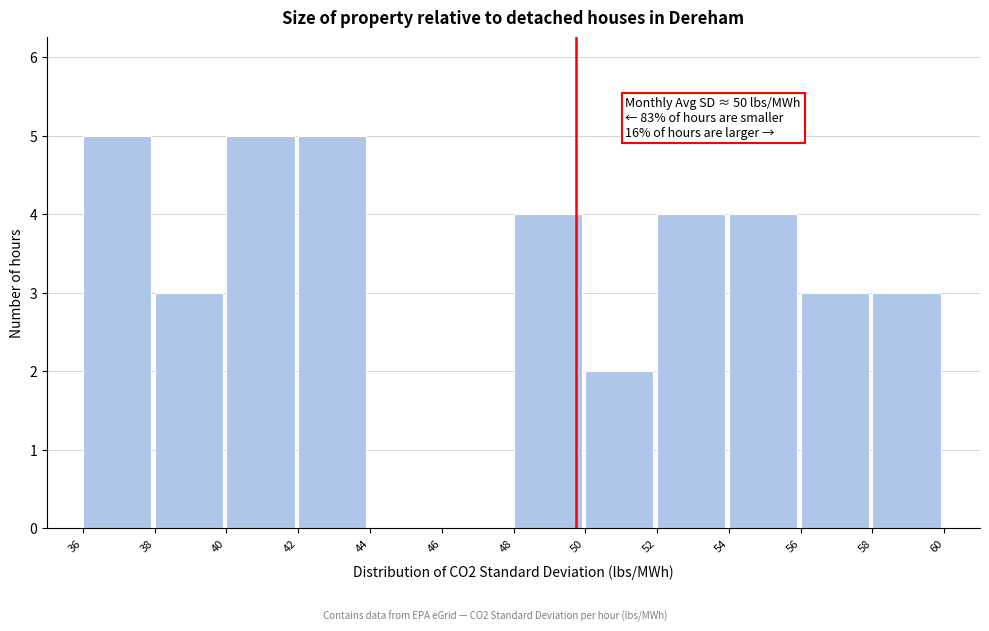

Reading left to right, extract all data points from this chart.

36=5	38=3	40=5	42=5	44=0	46=0	48=4	50=2	52=4	54=4	56=3	58=3